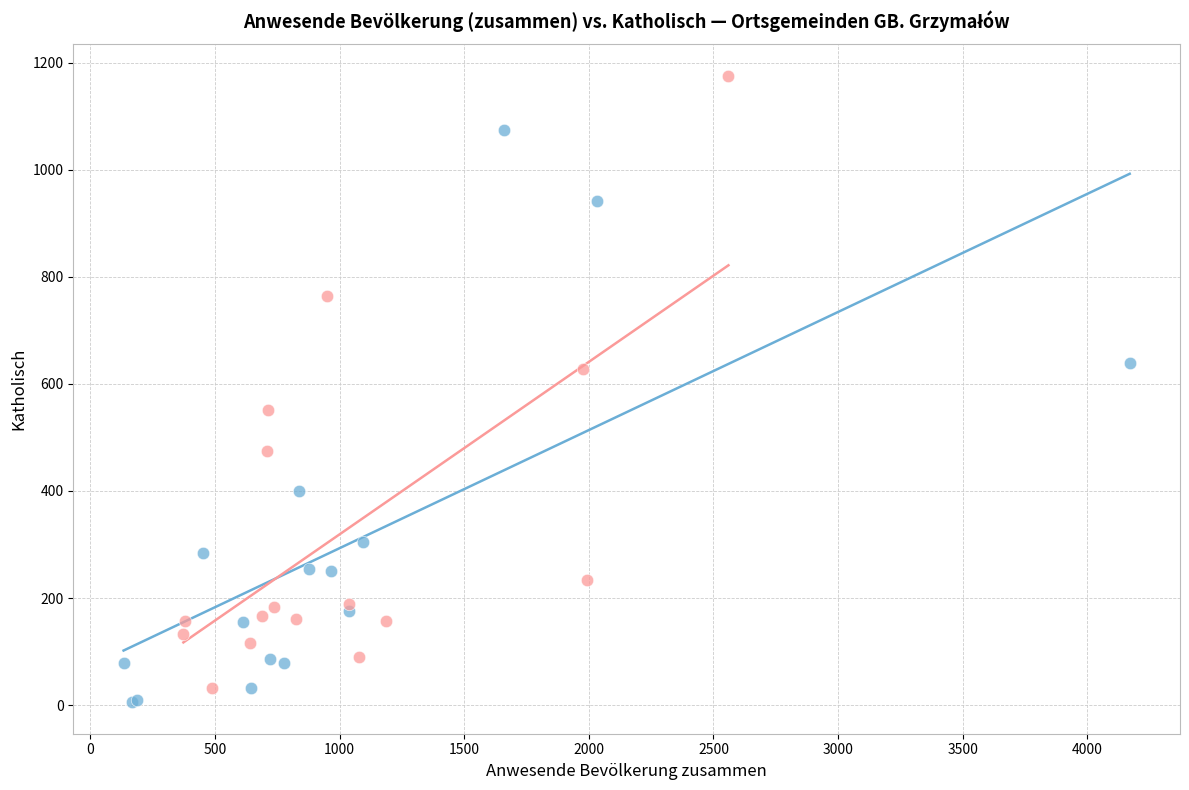

Which series contains the highest Y value?

Ortsgemeinden (17–29)